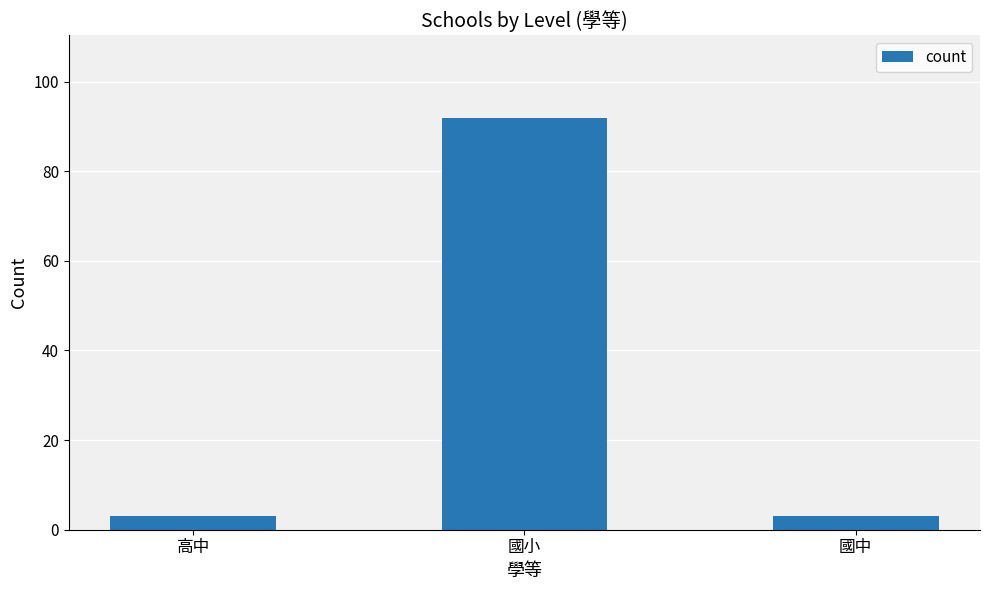

What is the label of the 1st bar from the right?

國中